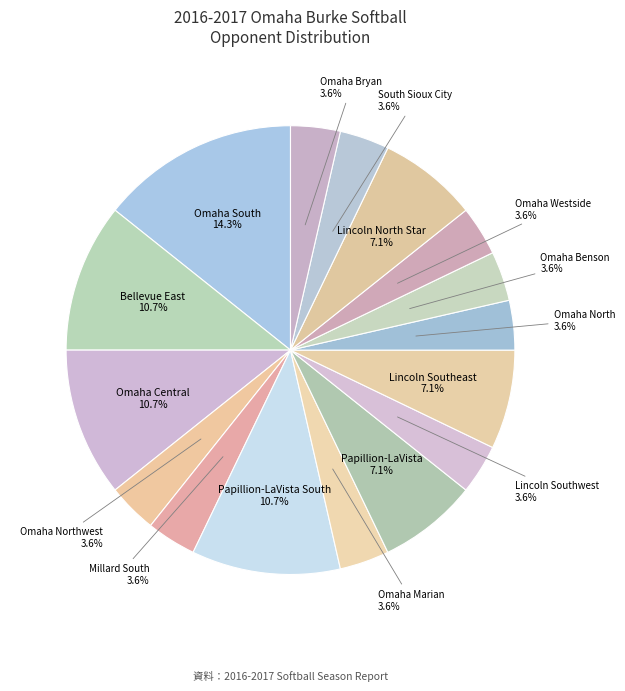

Is it true that Millard South is 4% of the pie?

True